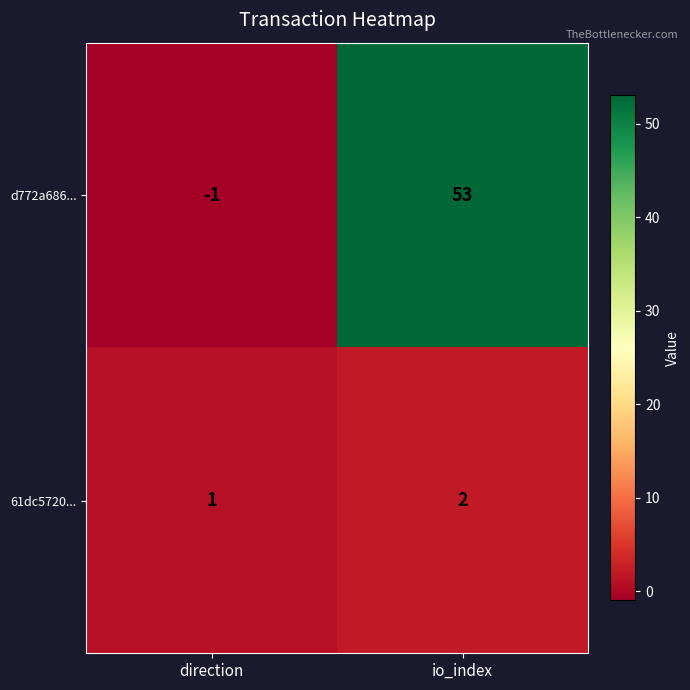

Which series has the largest total across all categories?

d772a686...